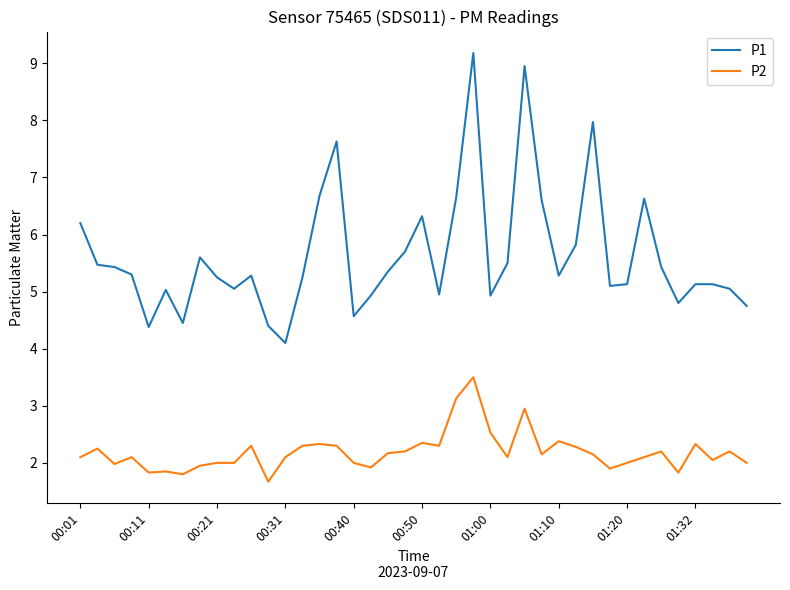

Rank the series by their maximum value, from lowest to highest.

P2, P1